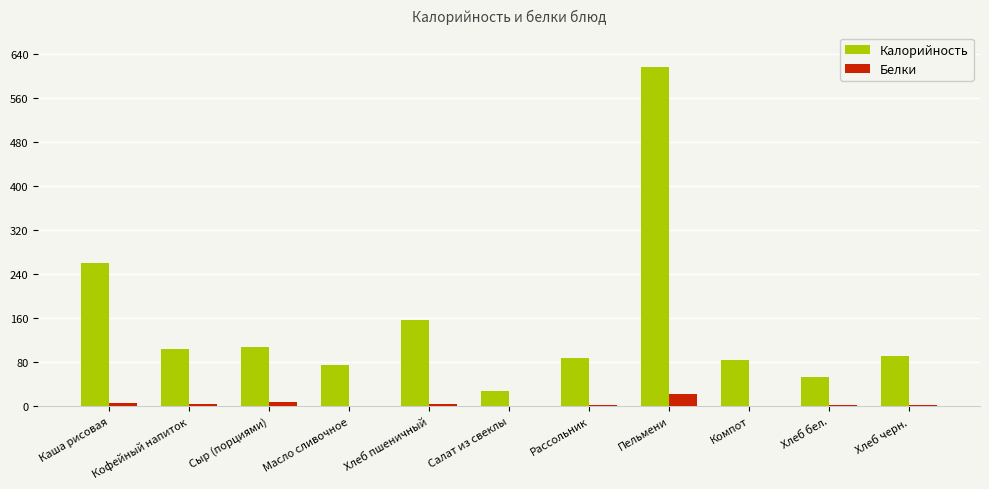

How many series are shown in this chart?

2